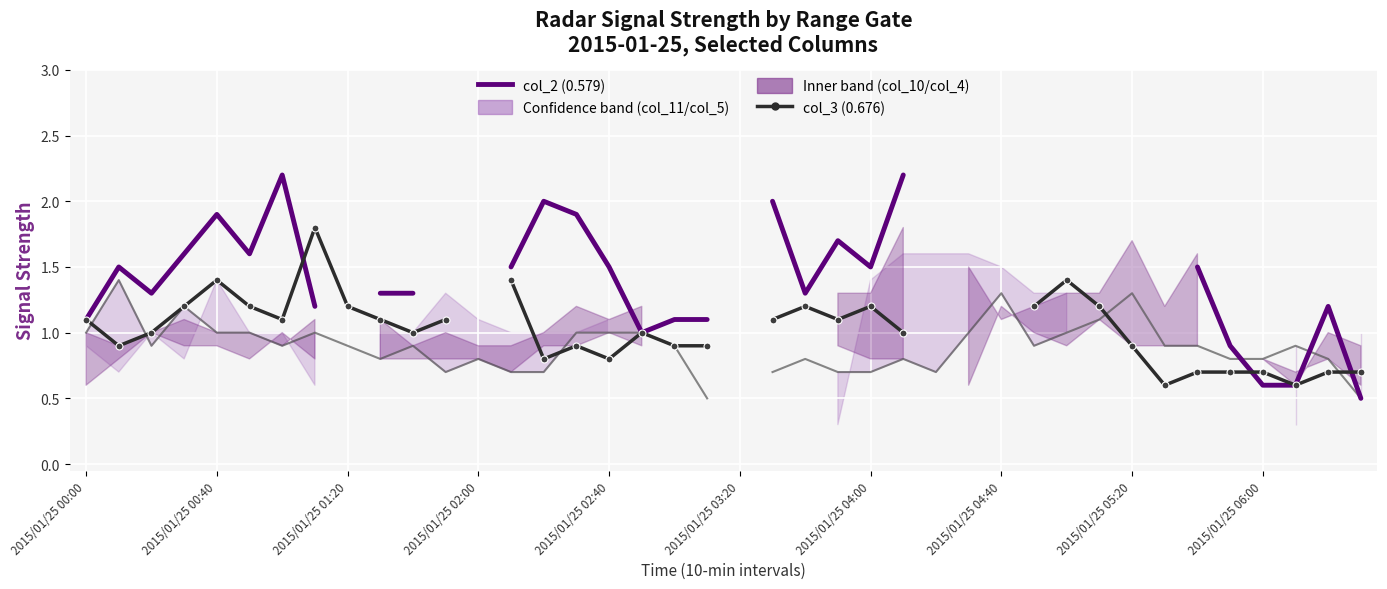

Which has a higher value, 2015/01/25 02:00 or 2015/01/25 04:00?

2015/01/25 04:00